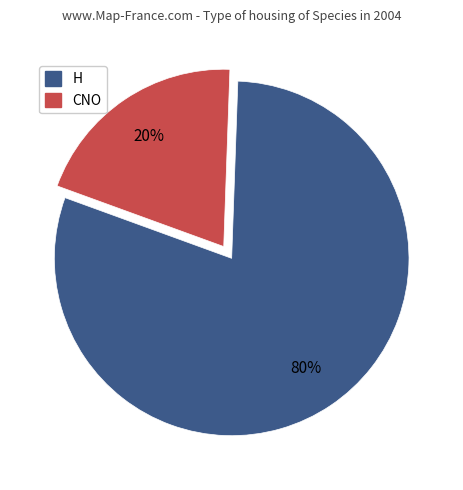

Between H and CNO, which is larger?

H